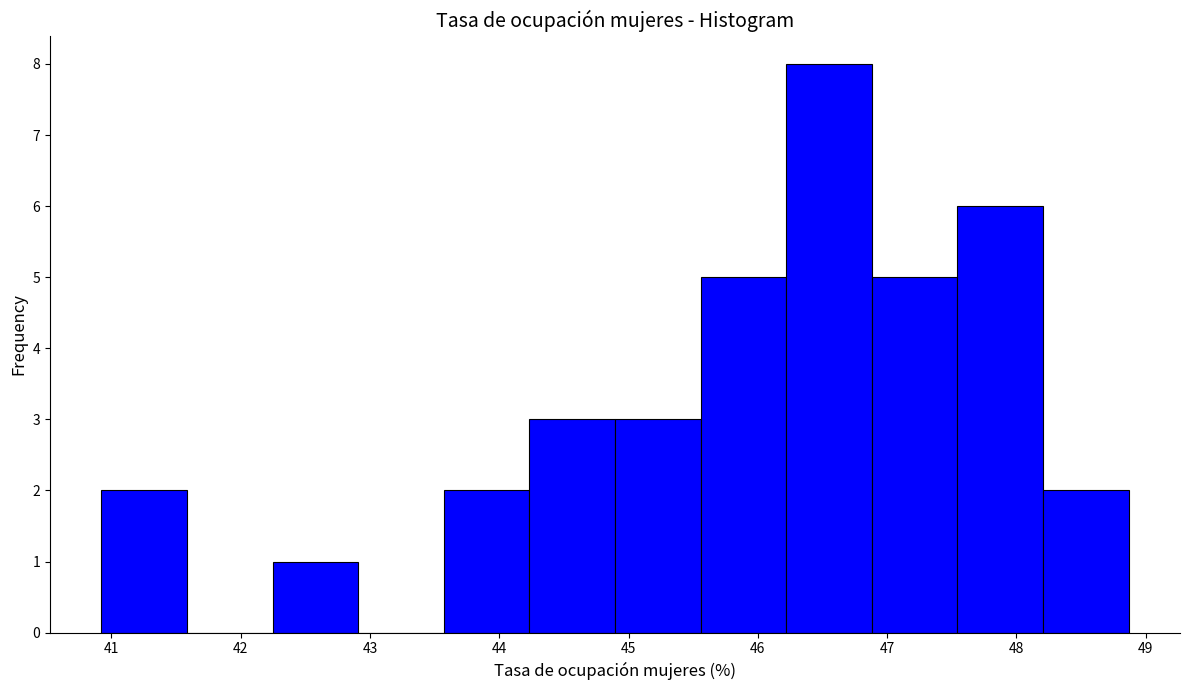

Reading left to right, list every bar in this chart as the range it spans on the x-axis followed by its height. Neither the bar edges nor the heights are printed on the chart, so give them approximately, as read against the axes.

40.9 to 41.6: 2
41.6 to 42.2: 0
42.2 to 42.9: 1
42.9 to 43.6: 0
43.6 to 44.2: 2
44.2 to 44.9: 3
44.9 to 45.6: 3
45.6 to 46.2: 5
46.2 to 46.9: 8
46.9 to 47.5: 5
47.5 to 48.2: 6
48.2 to 48.9: 2